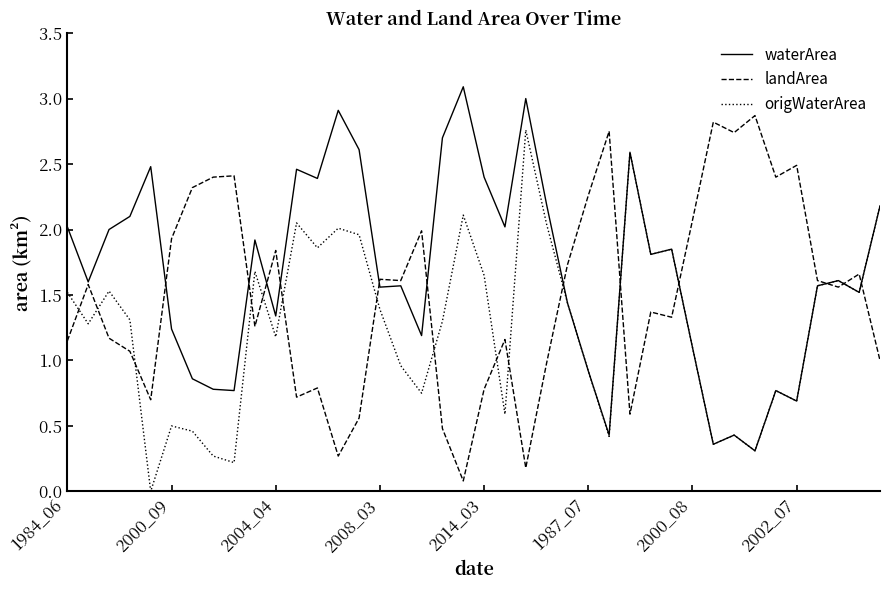

Rank the series by their average value, from highest to lowest.

waterArea, landArea, origWaterArea